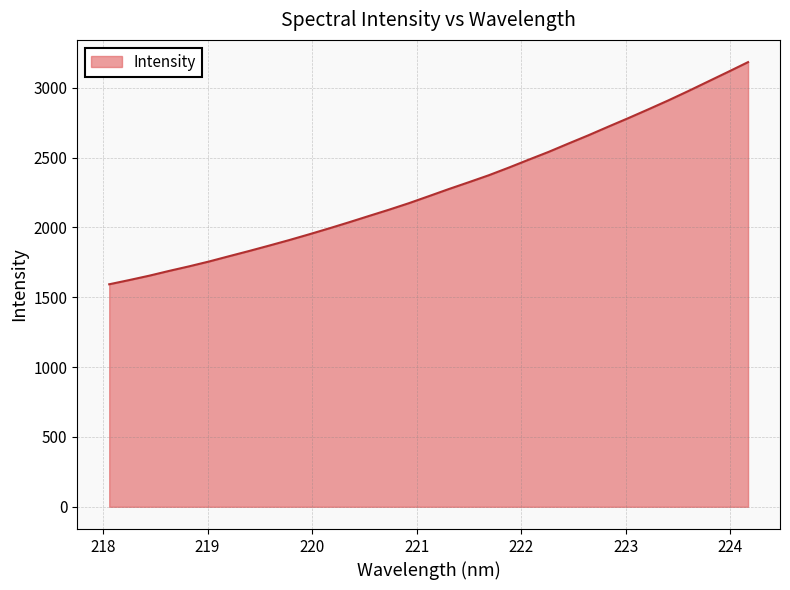

What is the difference between the maximum and minimum values?

1590.1